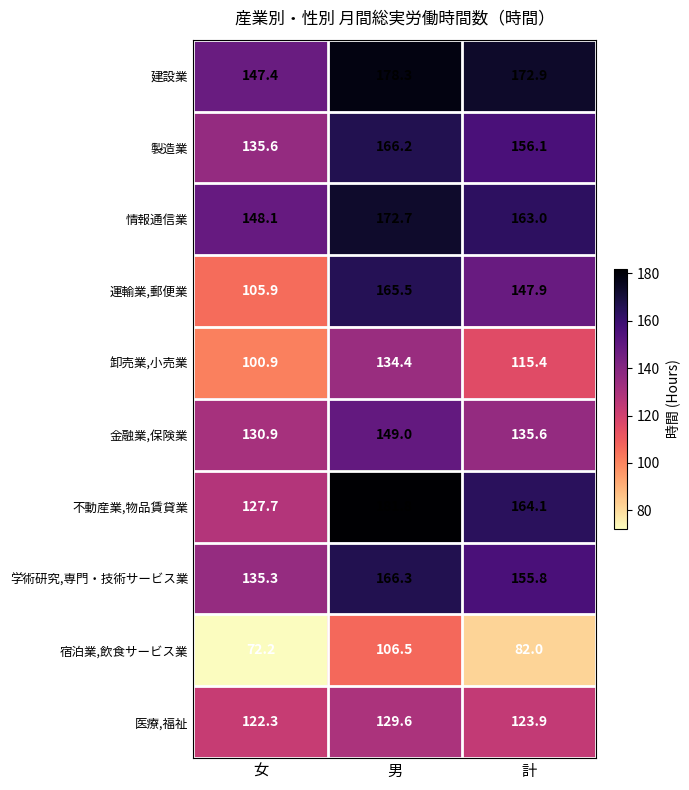

What is the approximate value of 宿泊業,飲食サービス業 at 計?

82.0